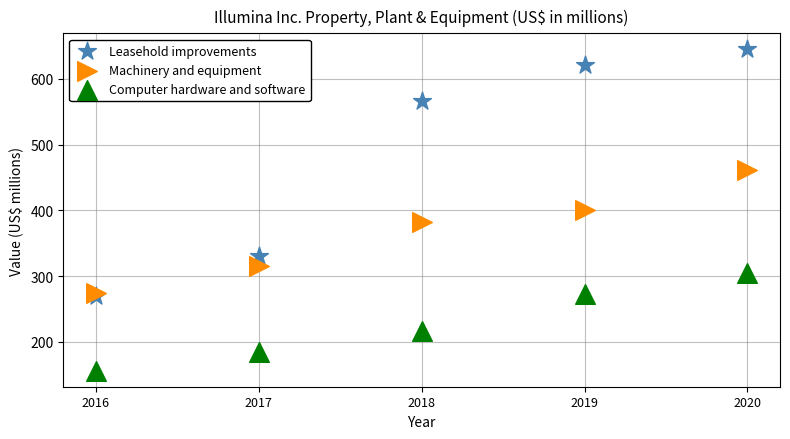

In the Computer hardware and software series, what Y value is closest to 230?

217